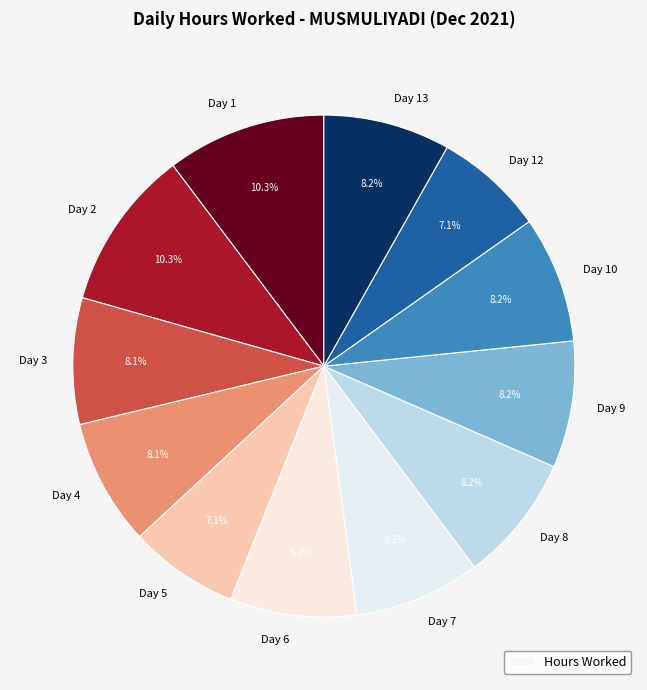

What is the total percentage of Day 4 and Day 12?

15.2%